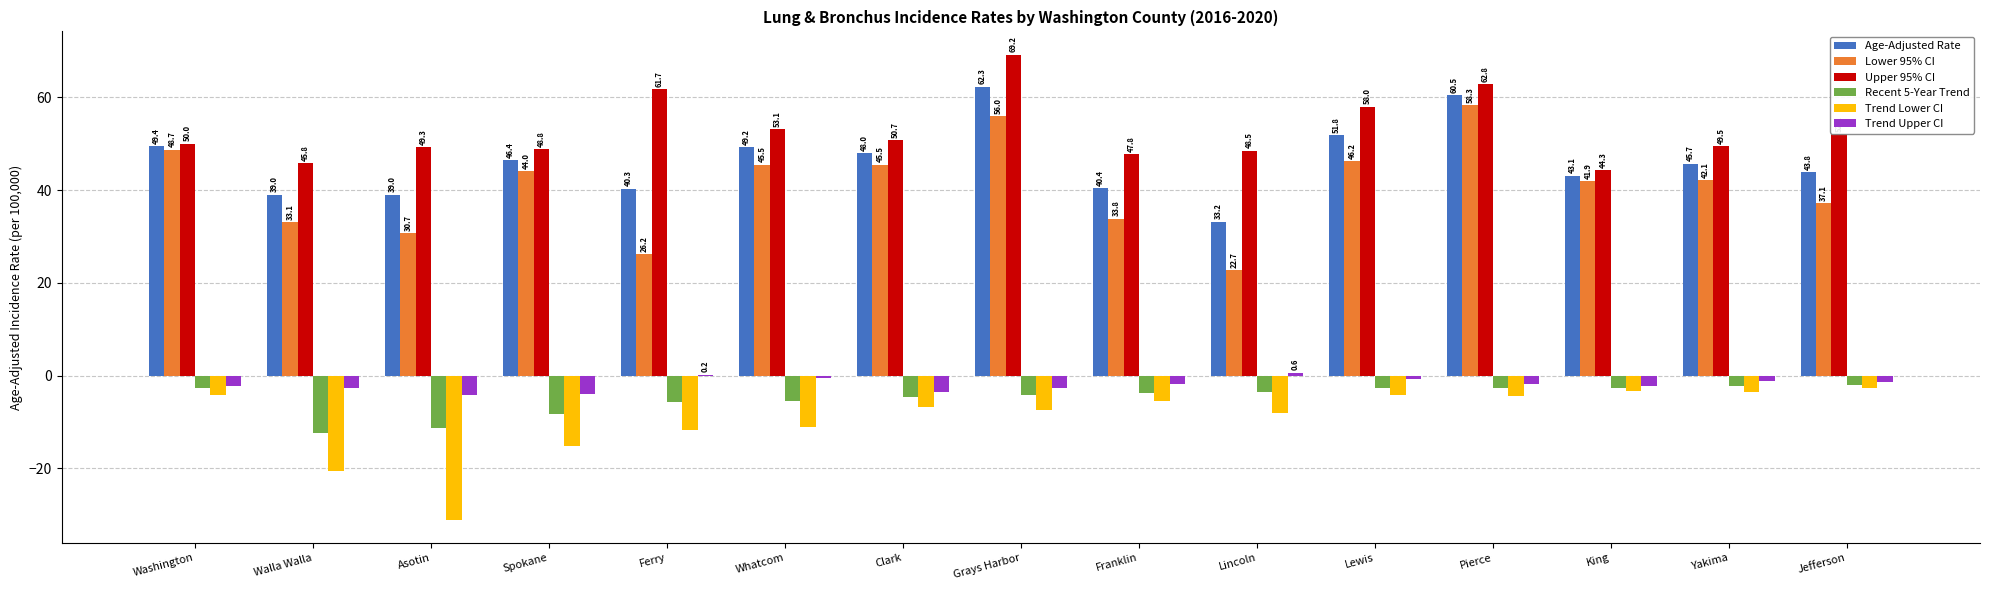

Is it true that Upper 95% CI equals 77.2 at Yakima?

False